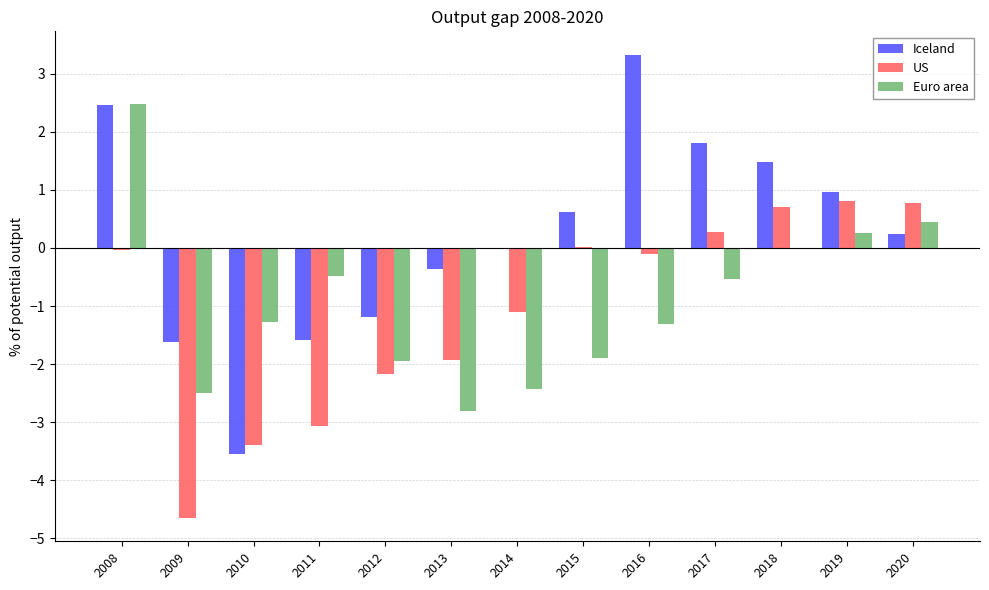

Which series has the largest total across all categories?

Iceland